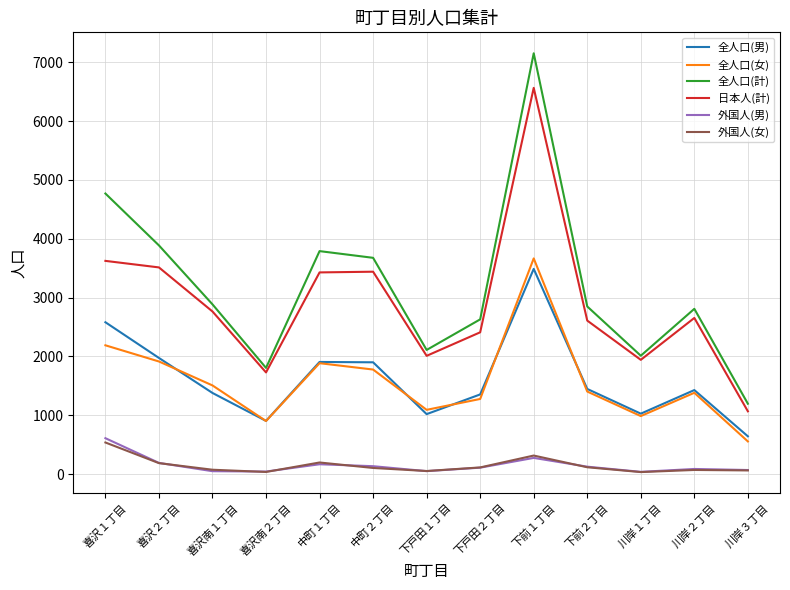

Which series changed the most between 喜沢１丁目 and 下戸田２丁目?

全人口(計)